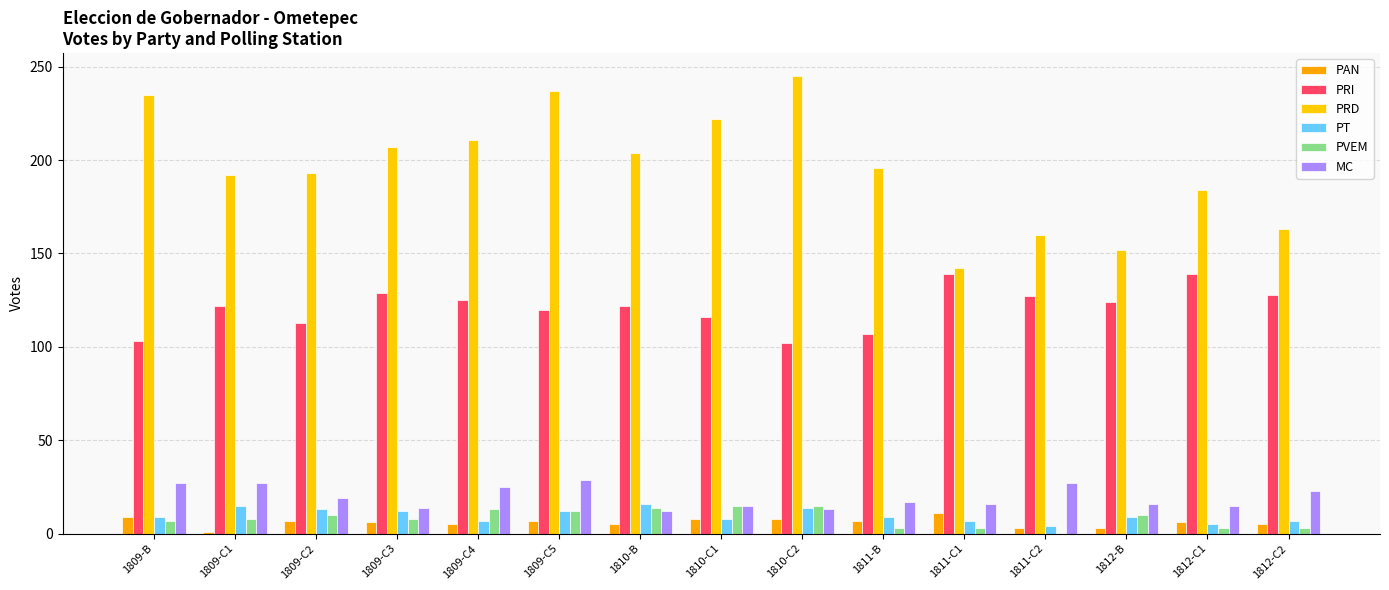

How many groups of bars are there?

15